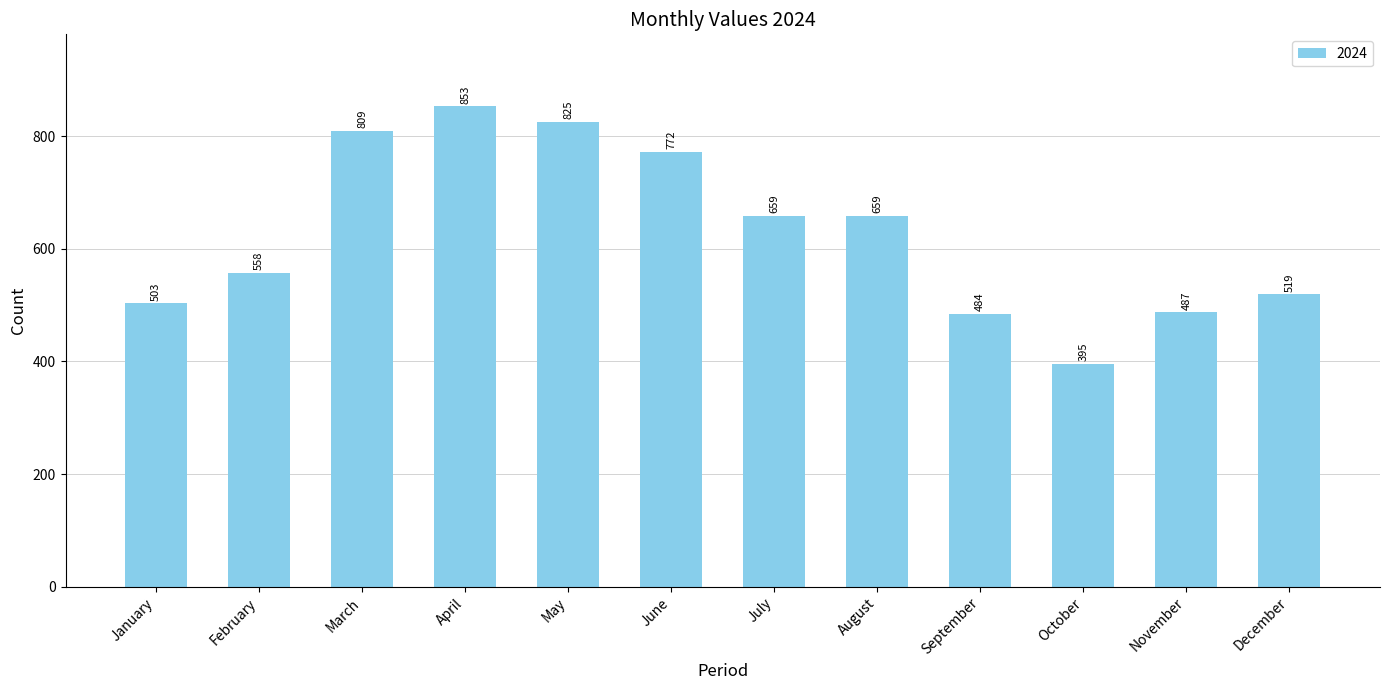

What is the sum of all values?

7523